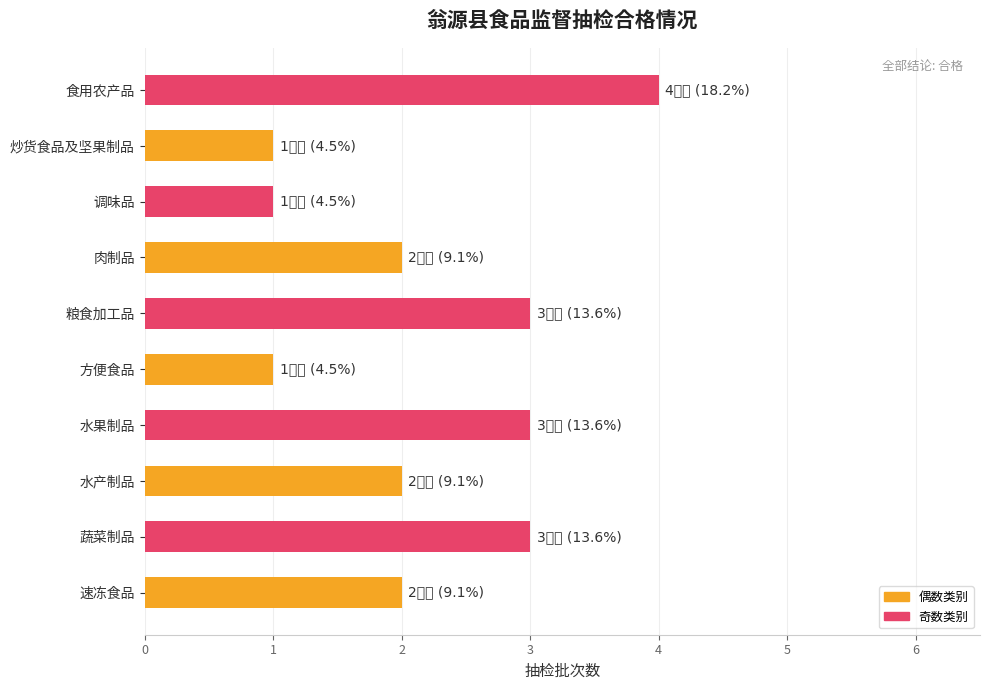

What is the sum of all values?

22